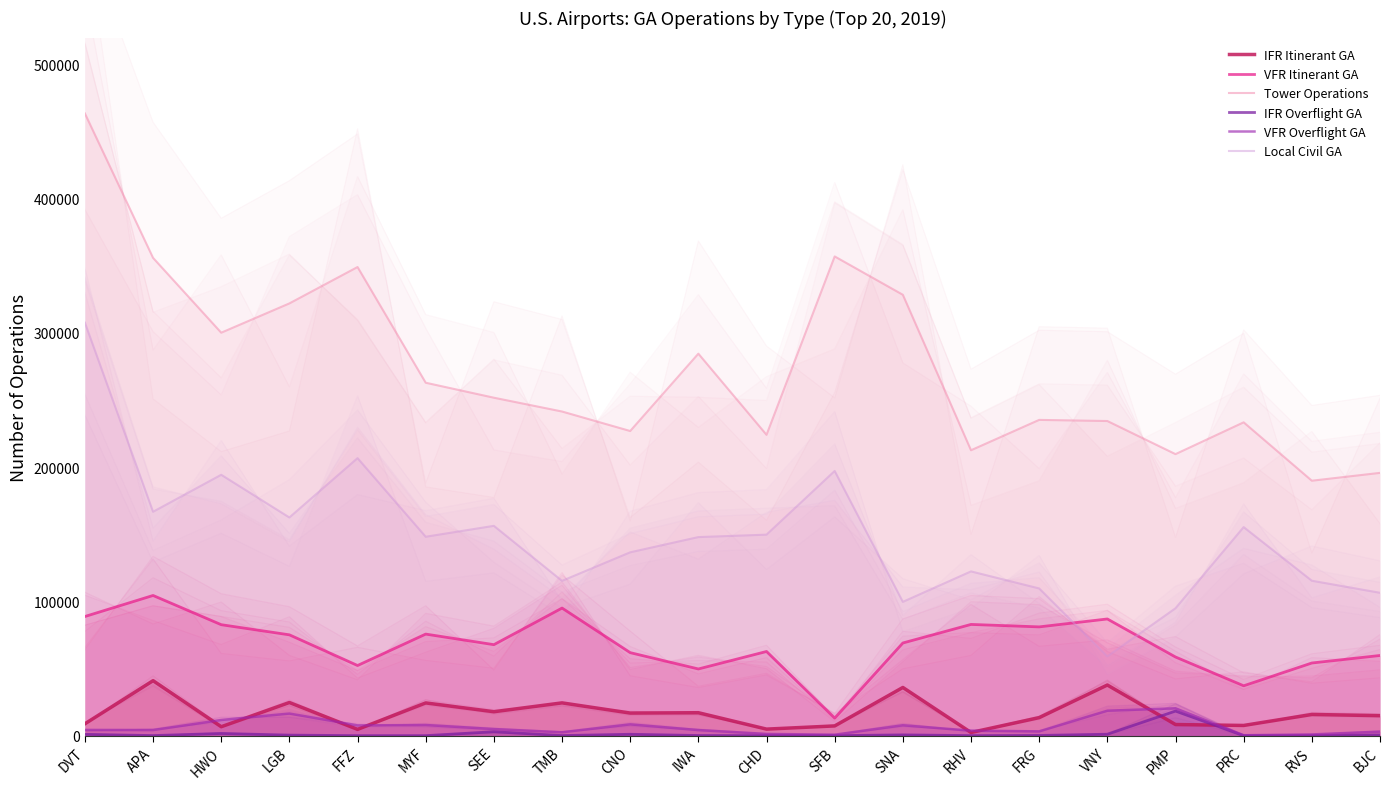

What is the difference between the maximum and minimum values in the VFR Overflight GA series?

20053